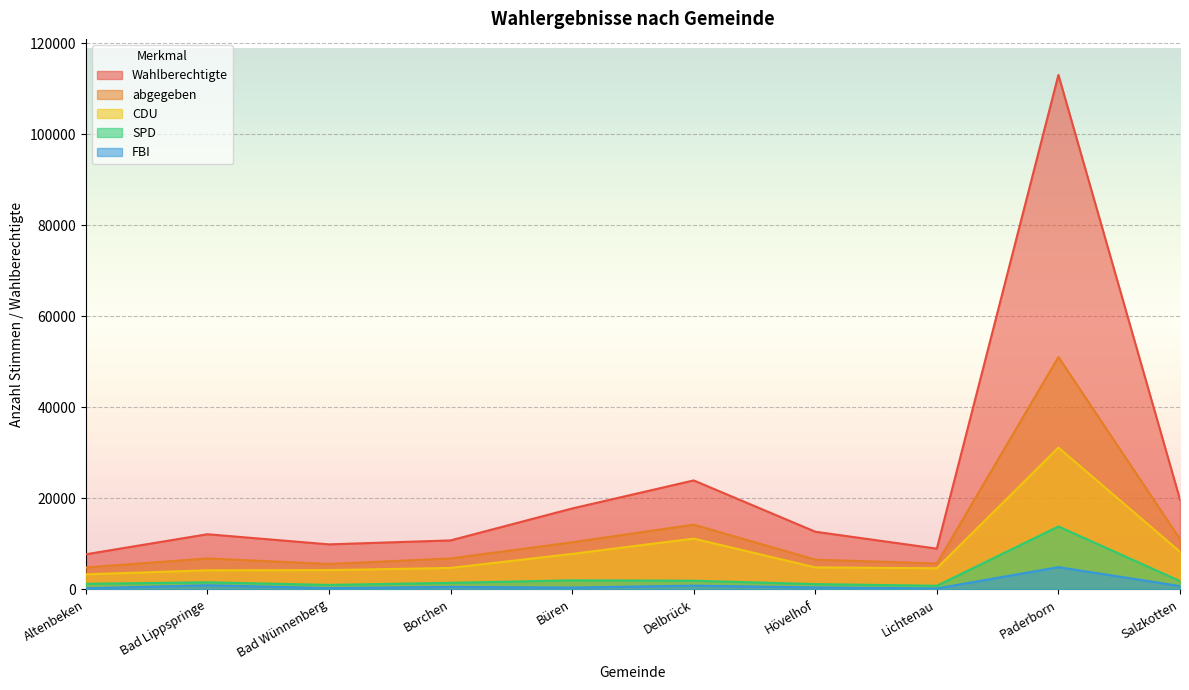

In Wahlberechtigte, how many points are lower than both neighbors (excluding endpoints)?

2